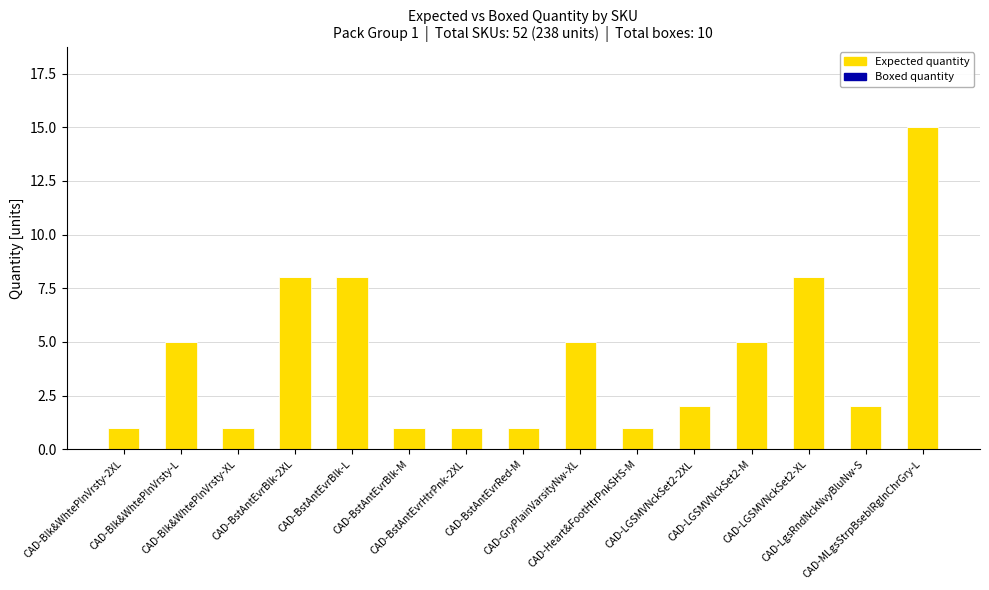

What is the sum of all values?

64